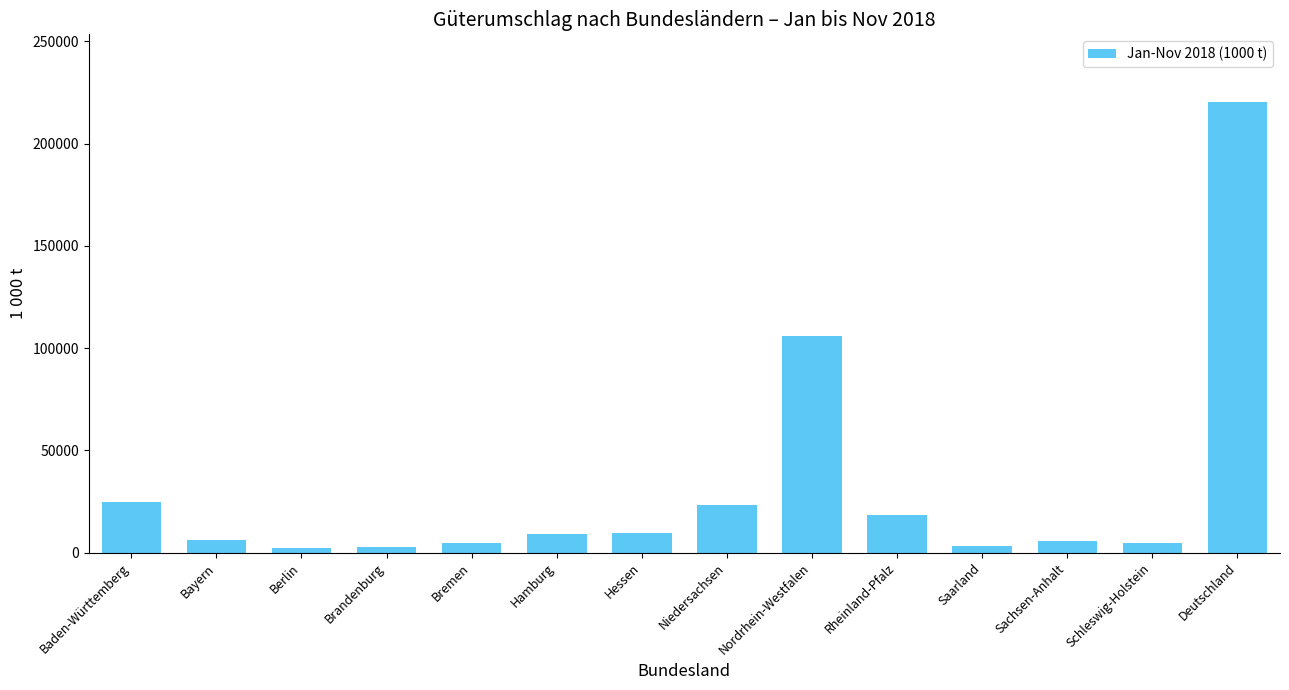

Between Rheinland-Pfalz and Saarland, which is larger?

Rheinland-Pfalz